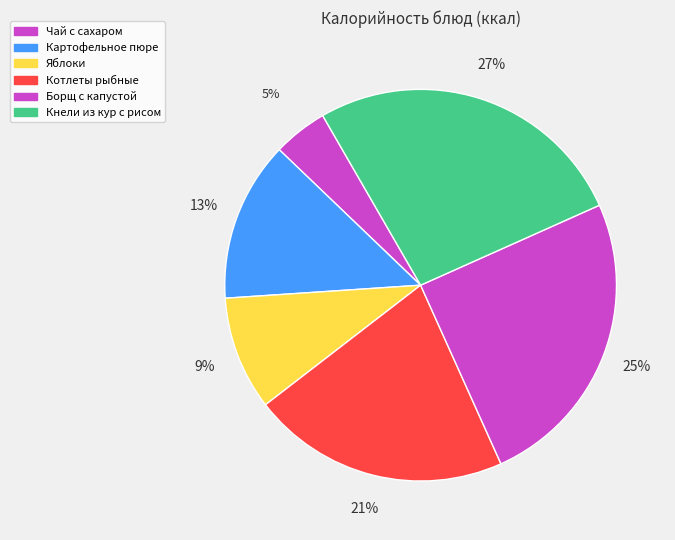

True or false: Кнели из кур с рисом accounts for 27% of the total.

True